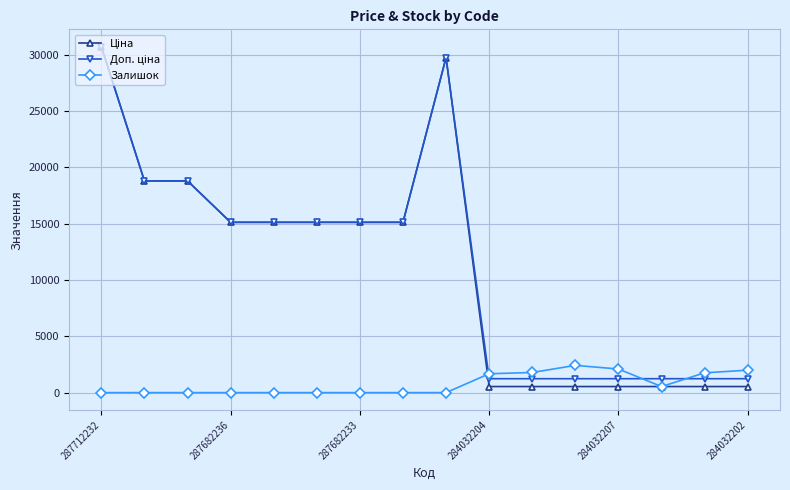

At how many categories does at least one series exceed 27671?

2